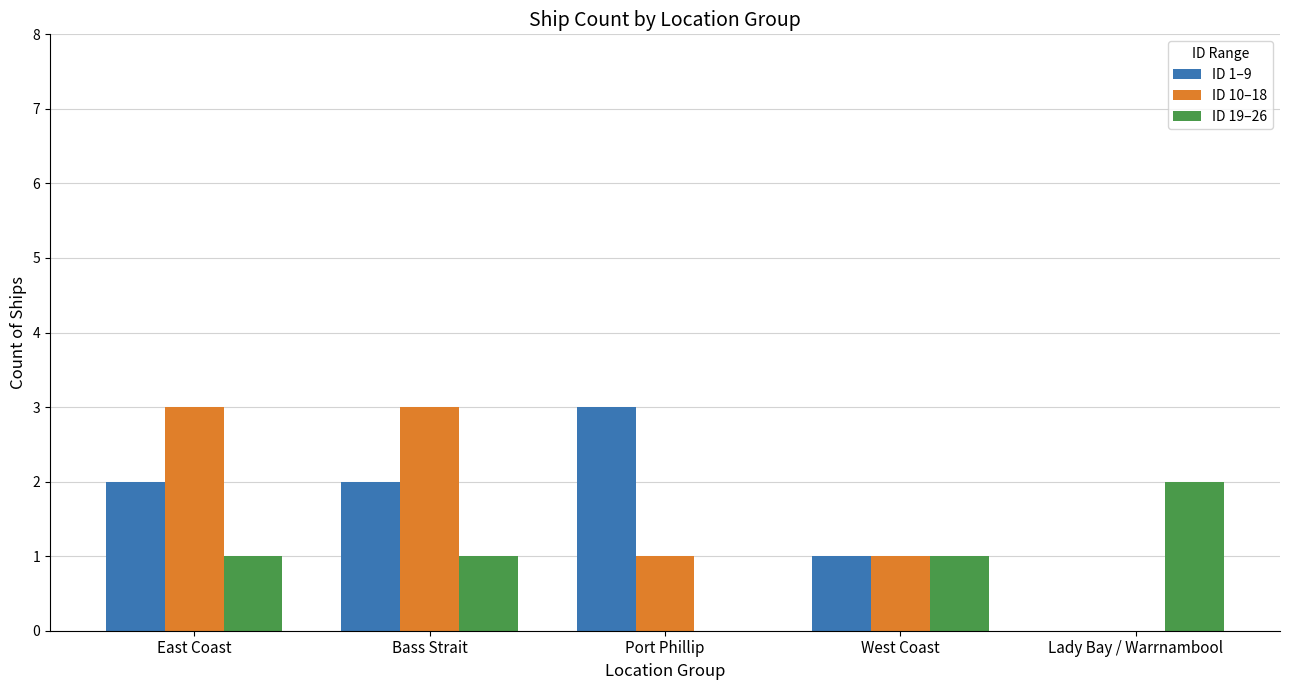

True or false: ID 1–9 has a value of 2 at Bass Strait.

True